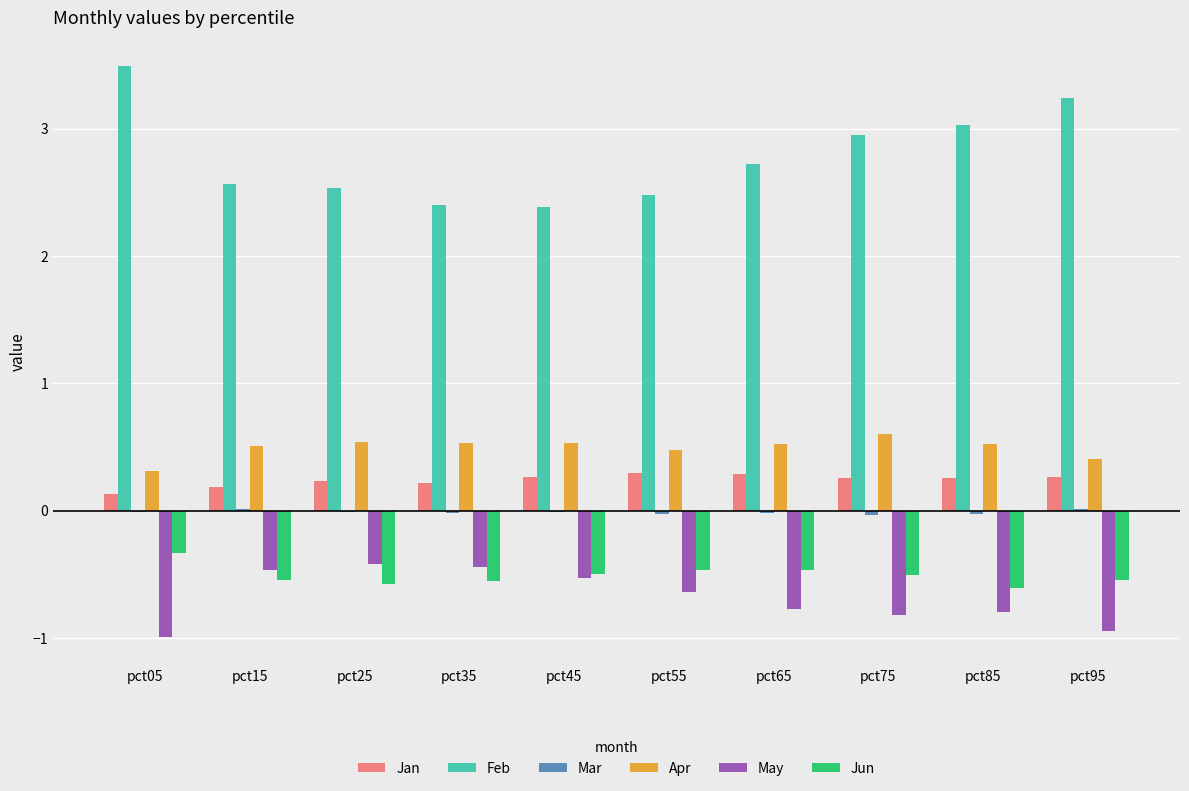

Count the number of categories in the chart.

10